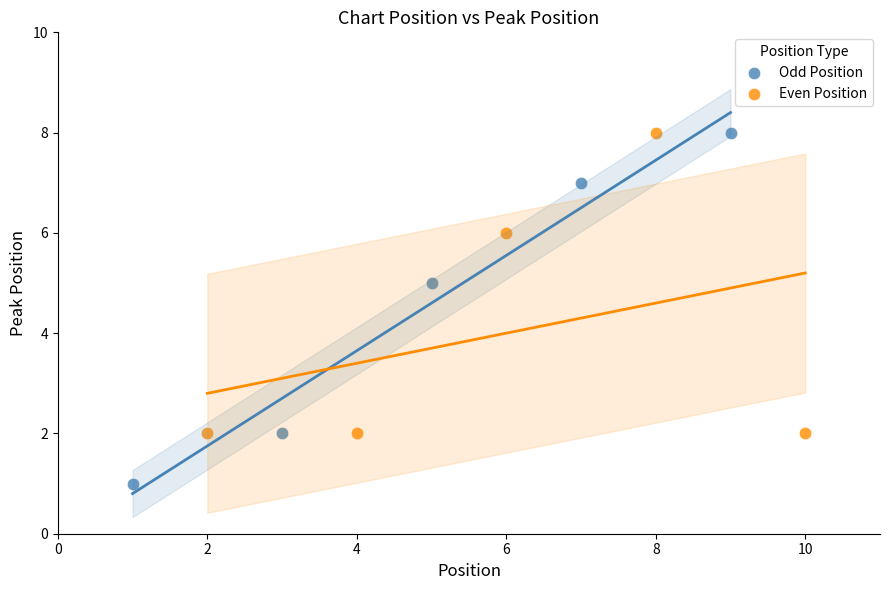

Which series has the widest spread of Y values?

Odd Position